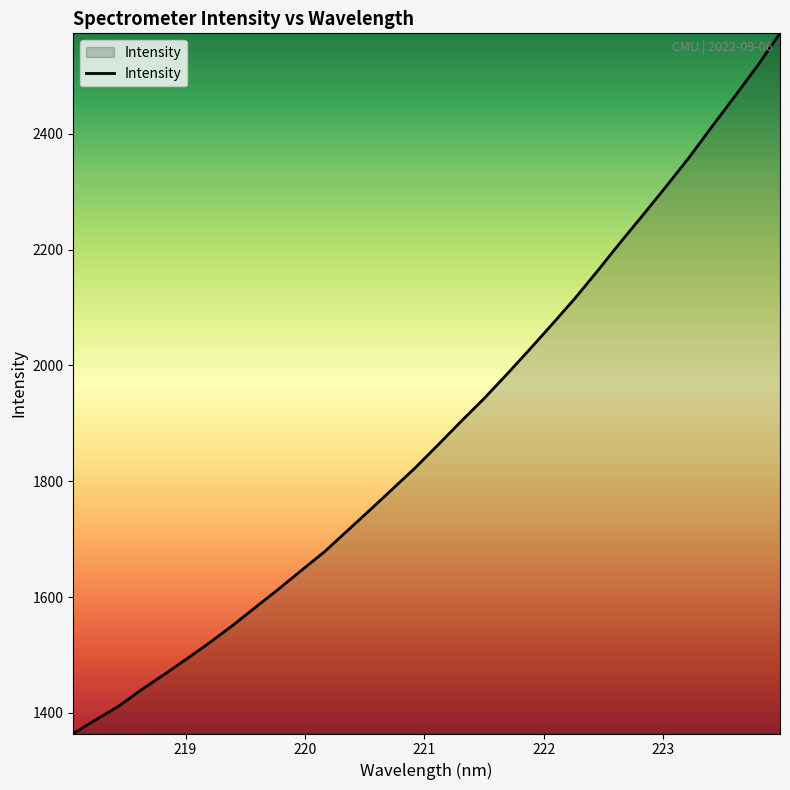

What is the difference between the maximum and second lowest values?

1184.7